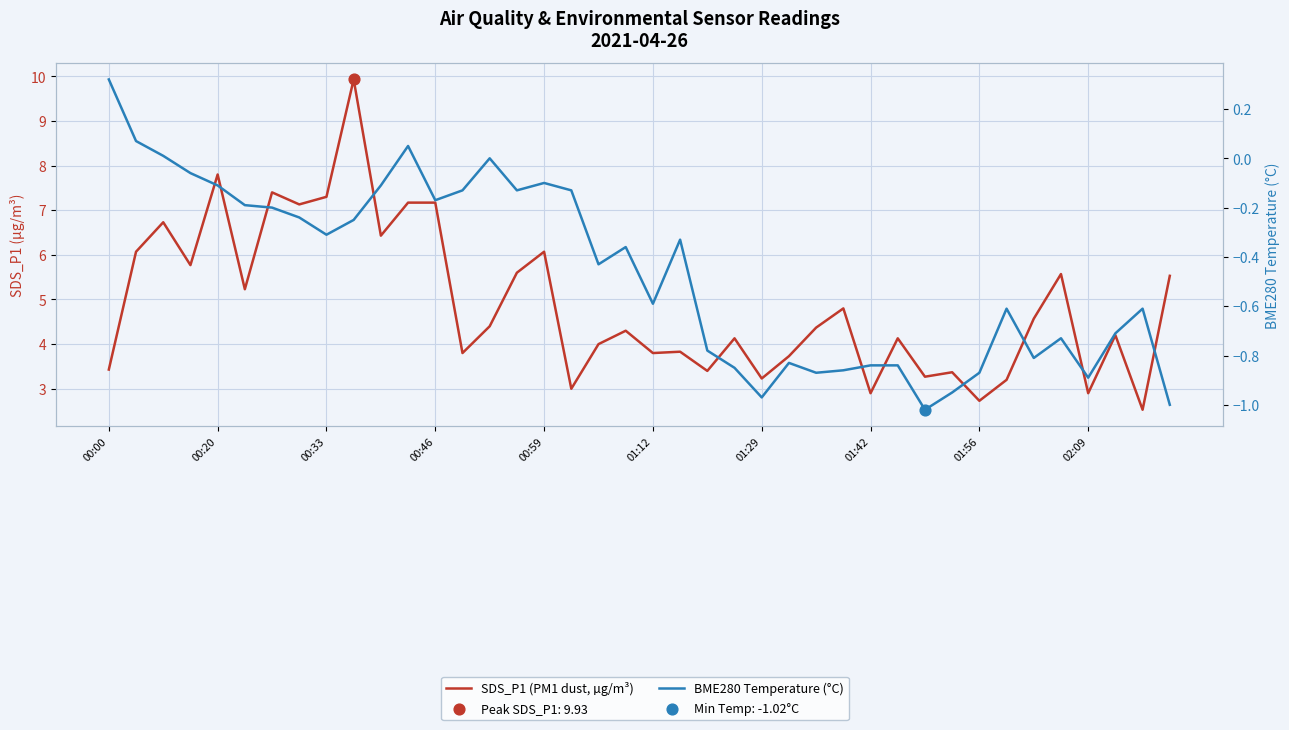

Is the value of BME280 Temperature (°C) at 27 greater than the value of SDS_P1 (PM1 dust, µg/m³) at 17?

No